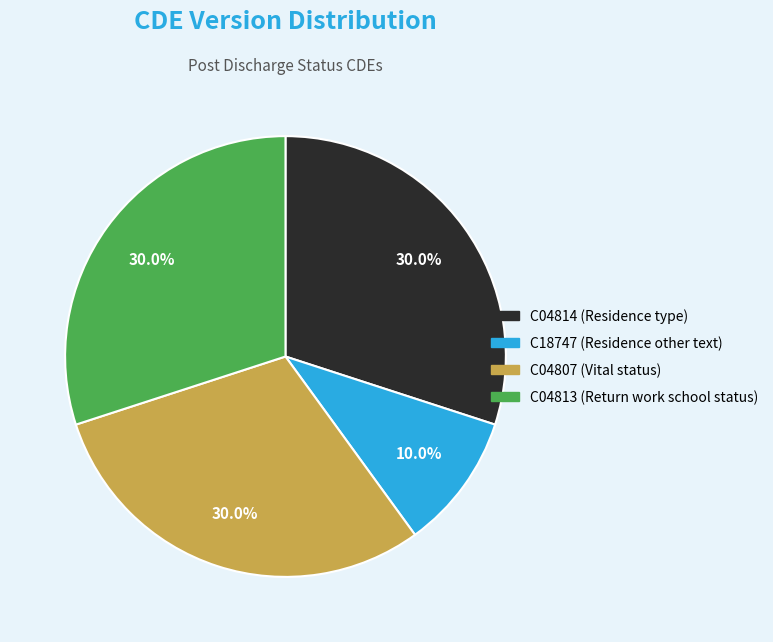

To the nearest percent, what portion does C04807 (Vital status) represent?

30%